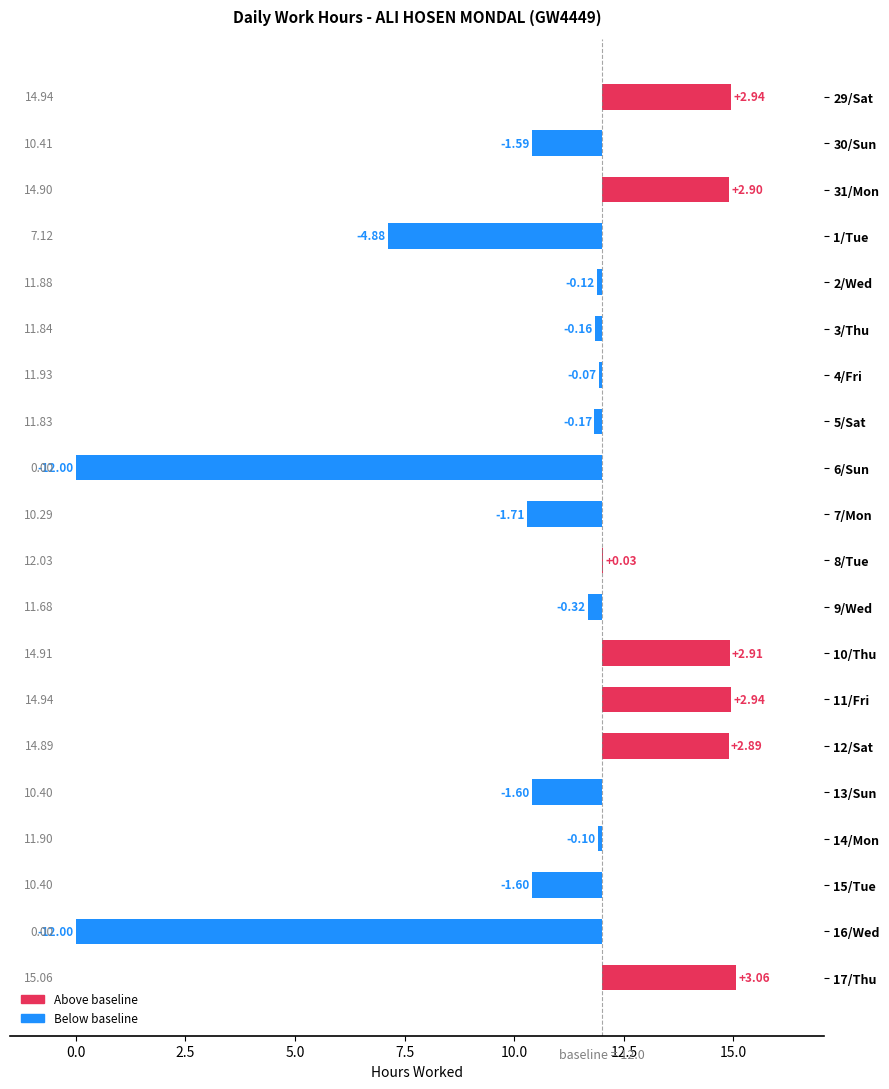

At which category does the chart reach its minimum across all series?

6/Sun